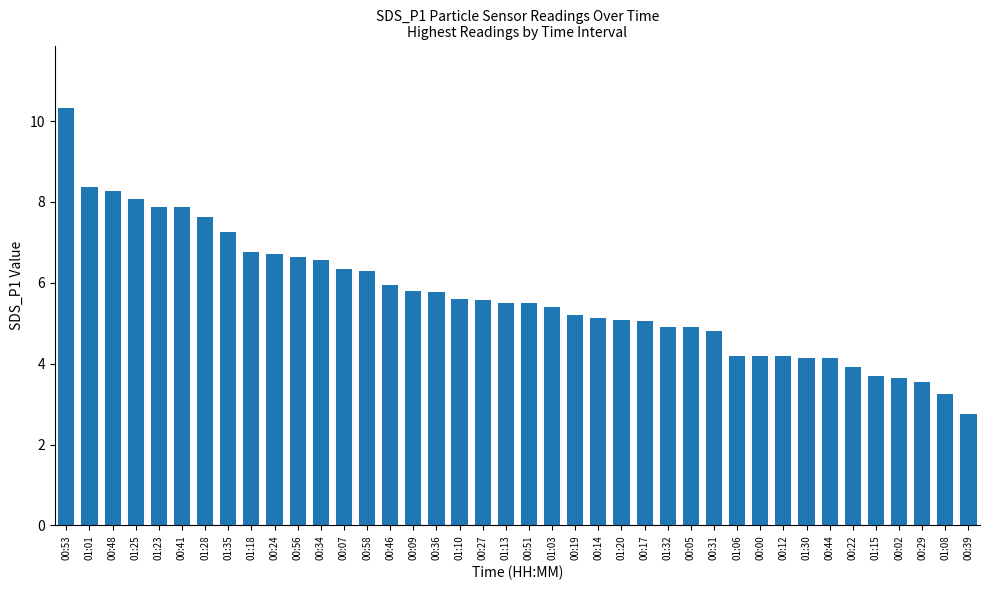

What is the ratio of the value at 01:28 to the value at 00:41?

1.0